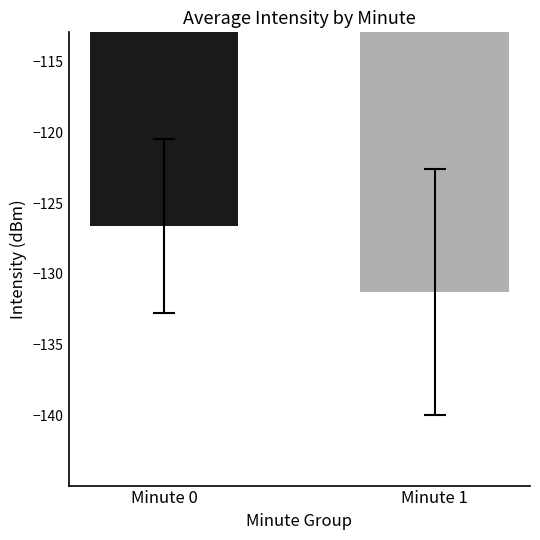

What is the change in value from Minute 0 to Minute 1?

-4.6